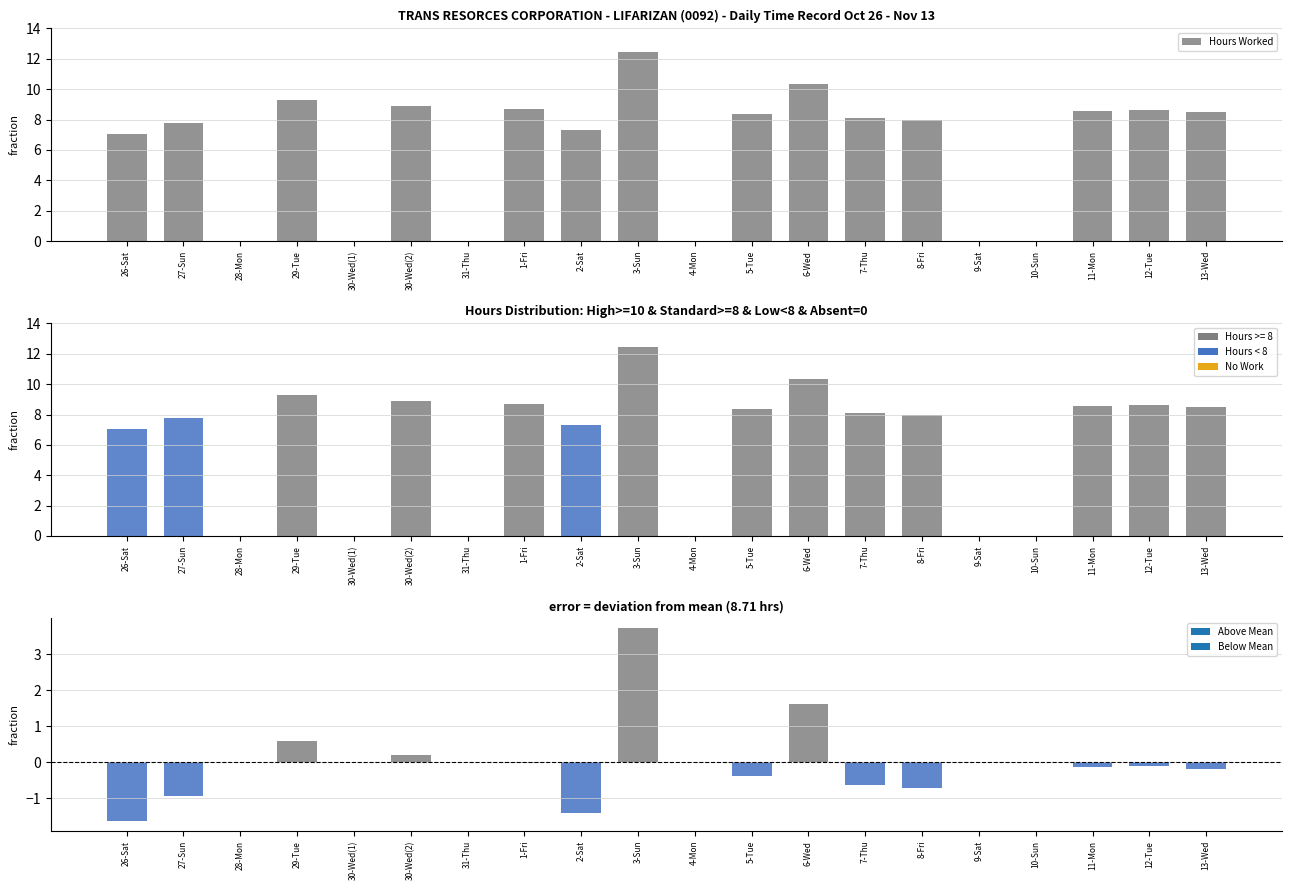

Approximately how many times larger is the value at 1-Fri compared to 5-Tue?

1.0